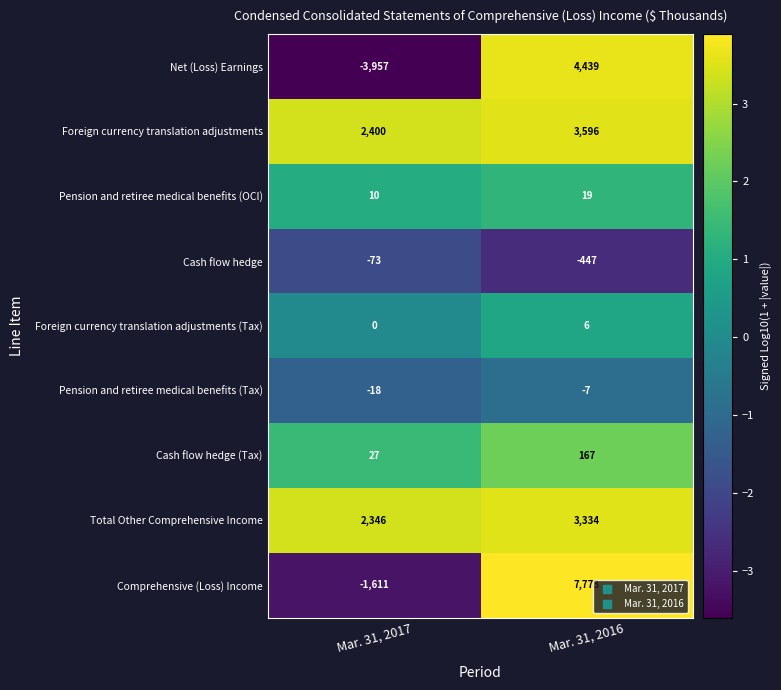

List the labels in order of Foreign currency translation adjustments value, largest first.

Mar. 31, 2016, Mar. 31, 2017